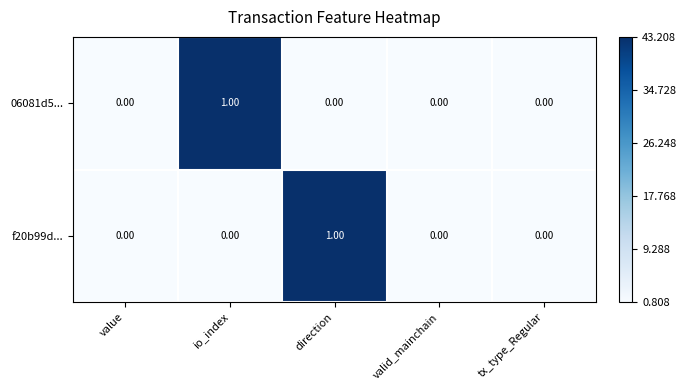

At io_index, list the series in order from smallest to largest.

f20b99d..., 06081d5...